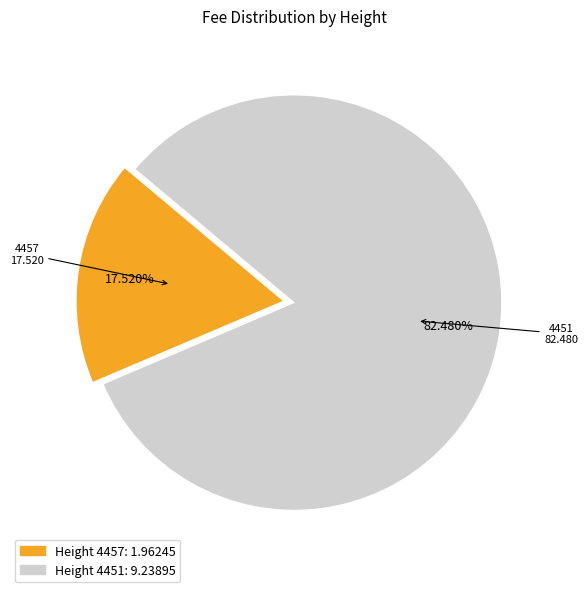

Is there a majority slice in this chart?

Yes